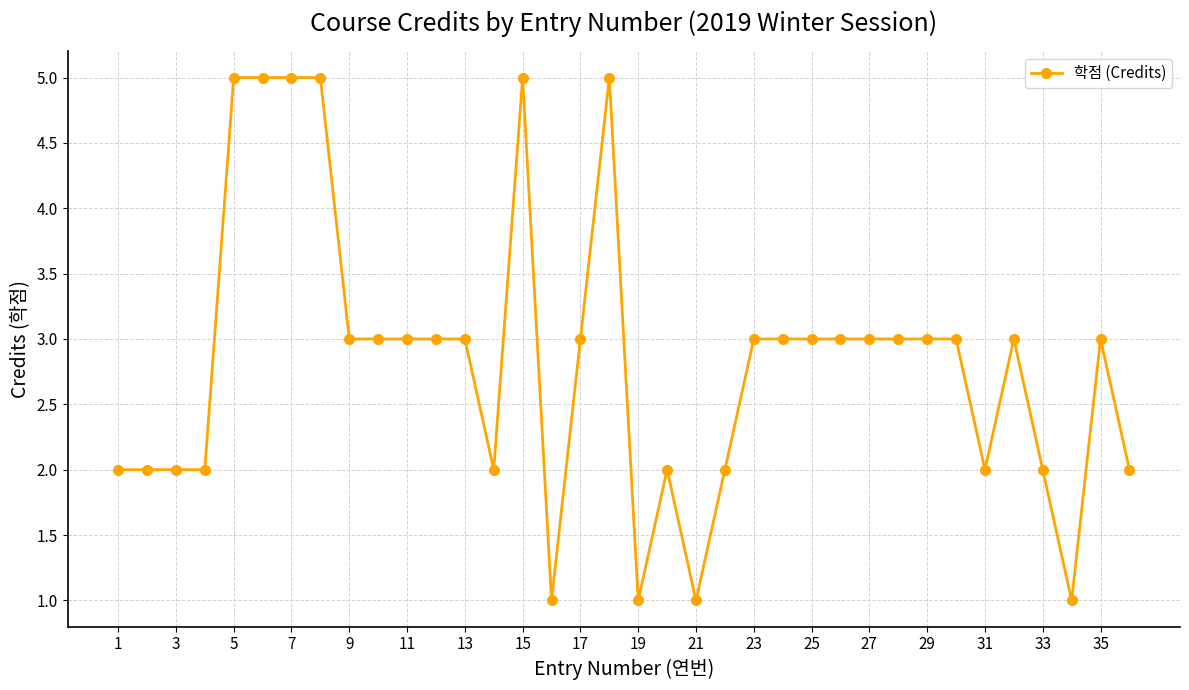

True or false: the data has more than 2 interior local peaks.

True